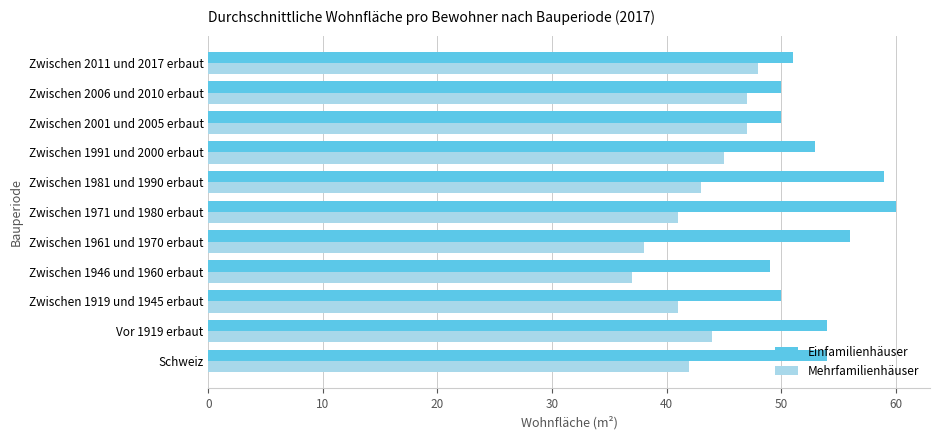

Rank the series at Zwischen 1991 und 2000 erbaut from highest to lowest value.

Einfamilienhäuser, Mehrfamilienhäuser